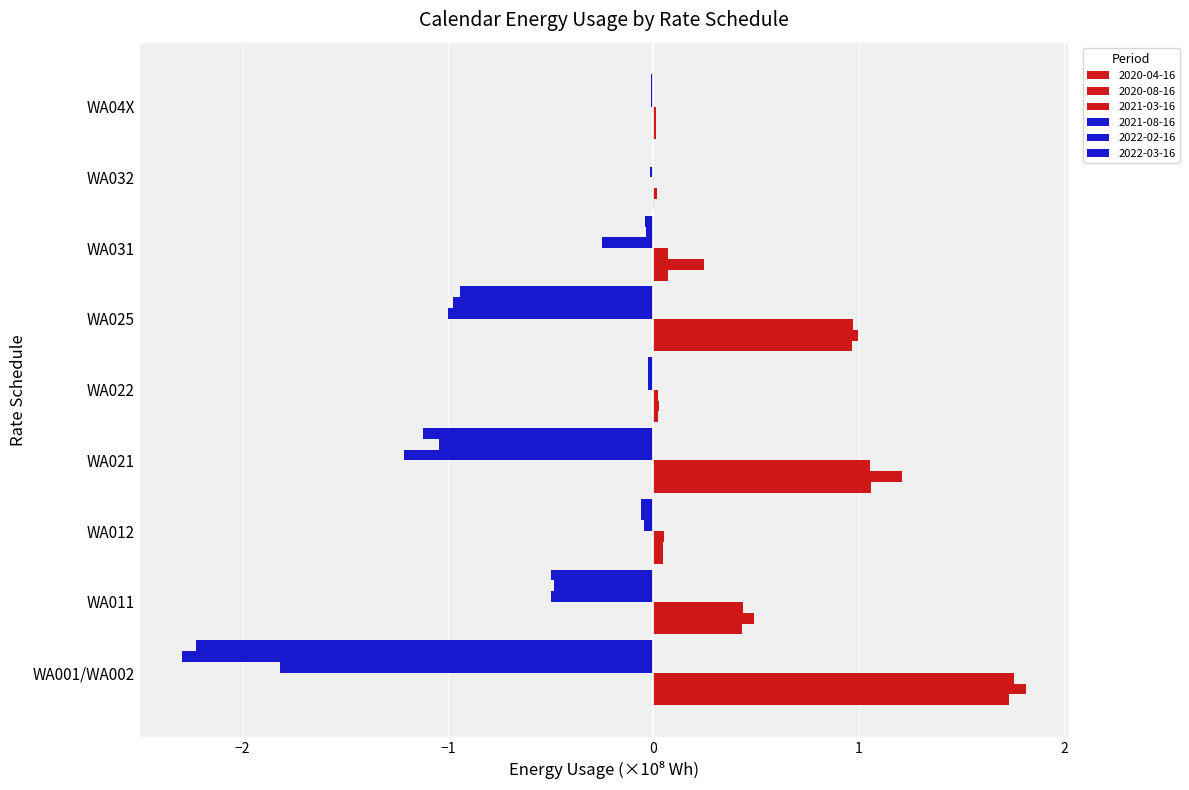

What is the total value across all series at WA021?

-0.1